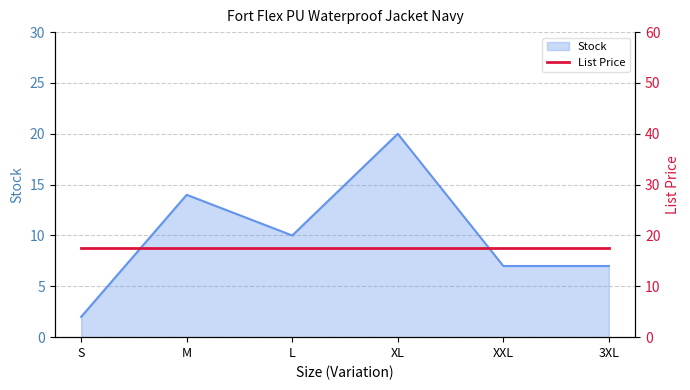

What is the difference between the second highest and minimum values?

12